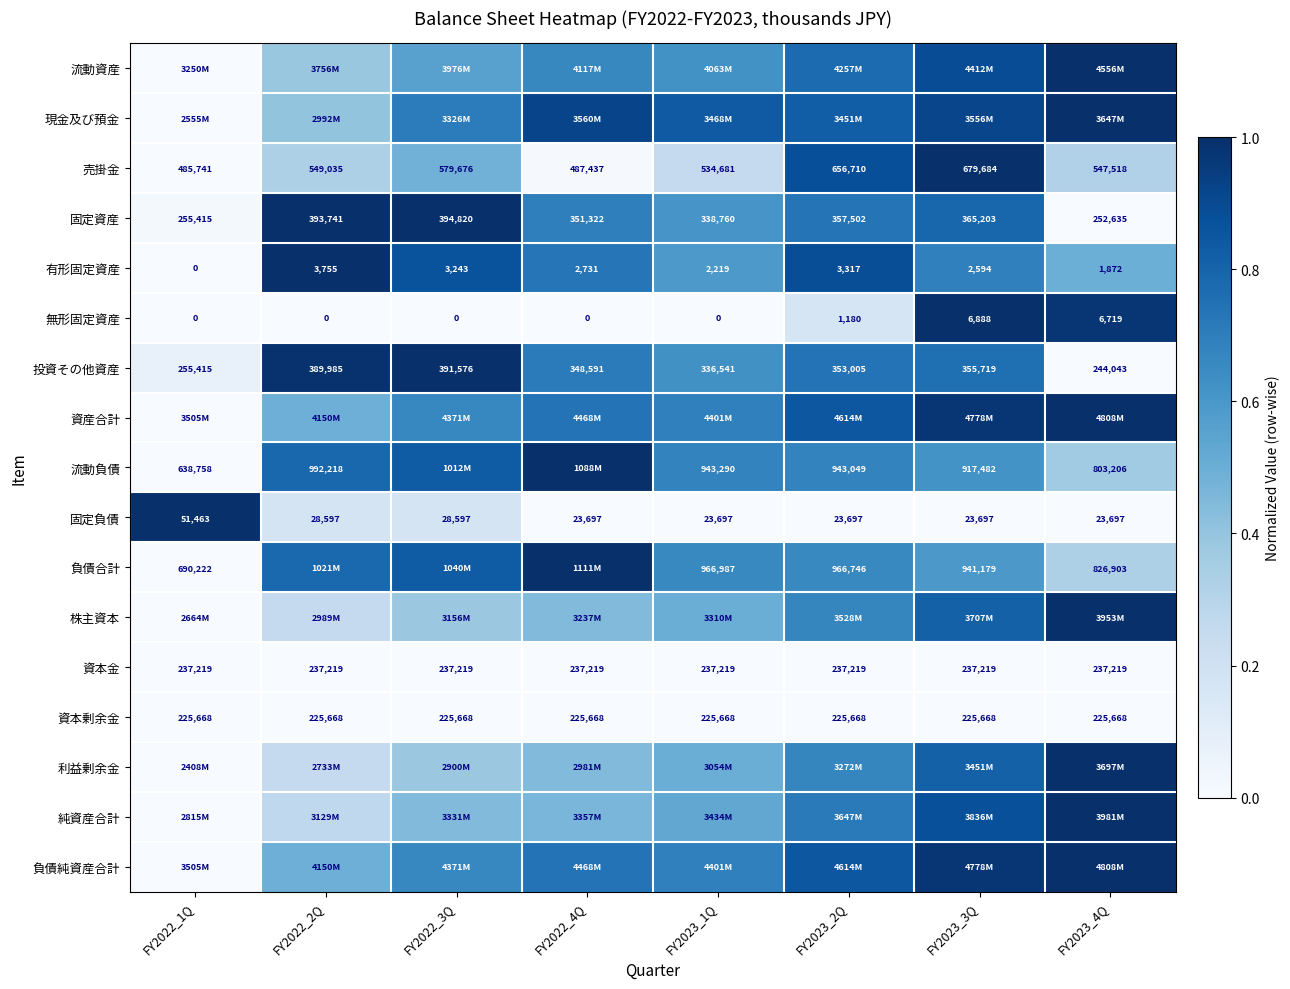

Is the value of 有形固定資産 at FY2022_4Q greater than the value of 流動負債 at FY2023_1Q?

No